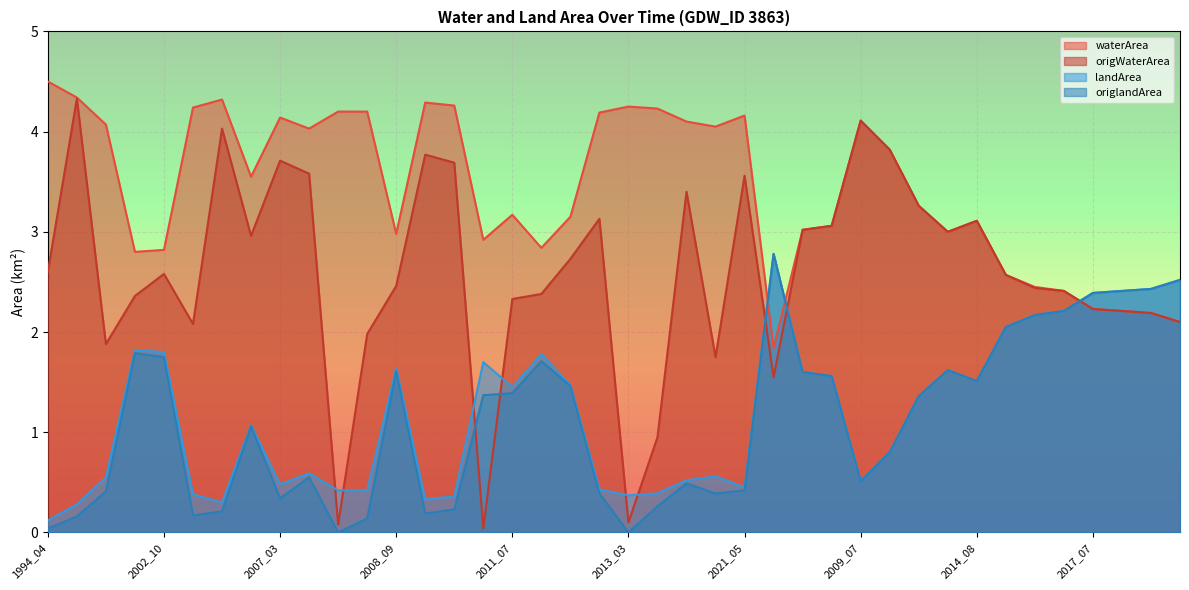

Which series has the widest spread of values?

origWaterArea